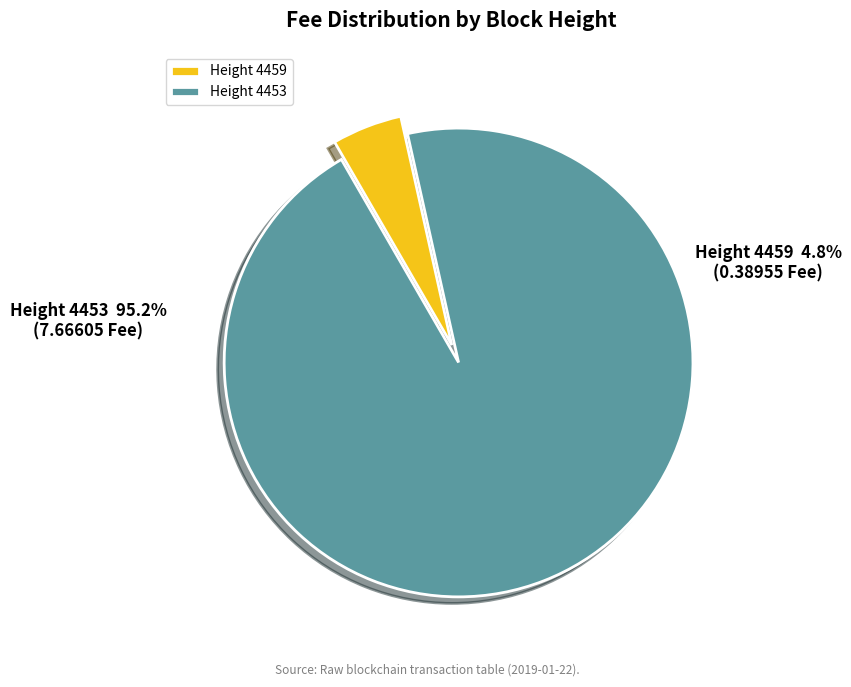

Rank the categories by value from highest to lowest.

Height 4453, Height 4459